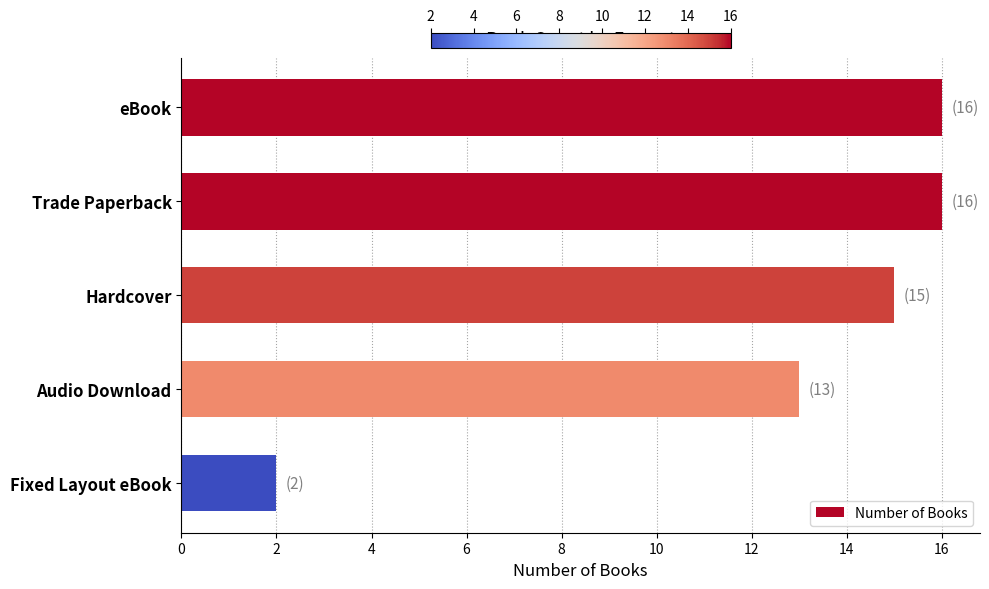

At which category does the chart reach its minimum across all series?

Fixed Layout eBook